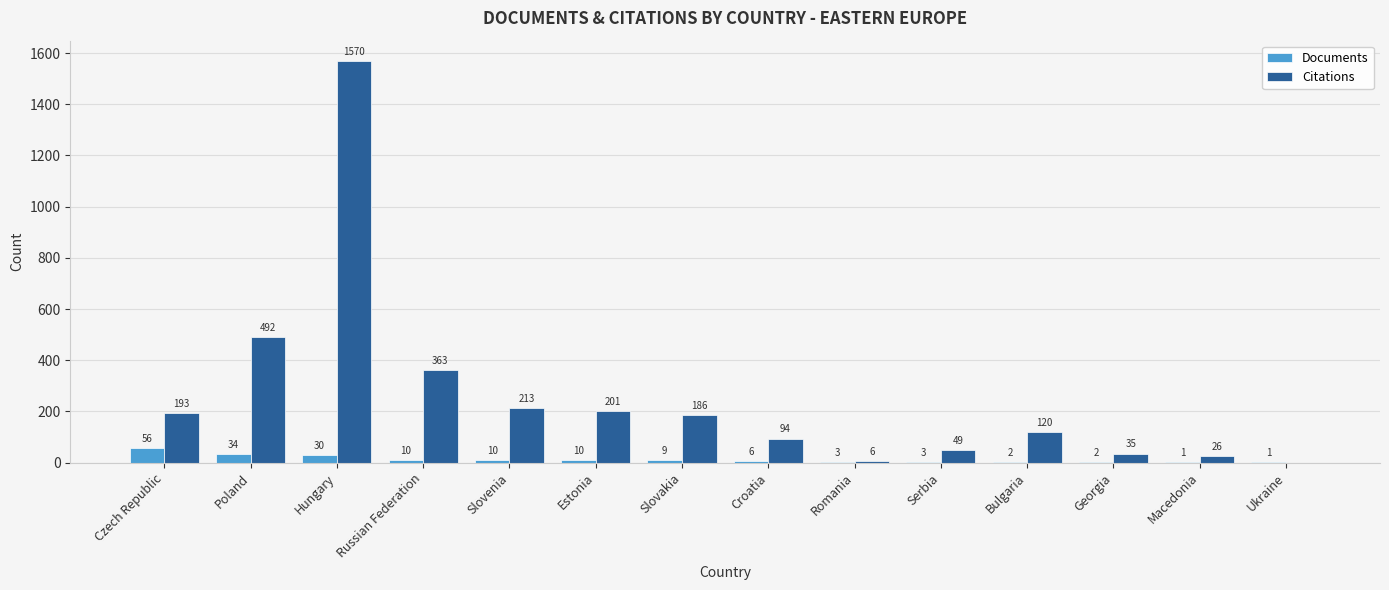

What is the total value across all series at Slovakia?

195